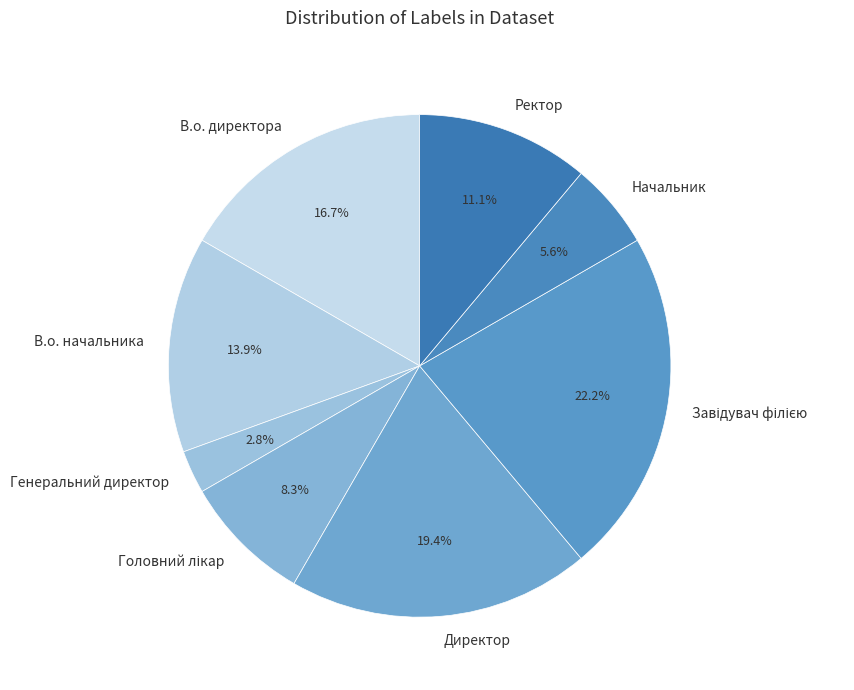

How many slices are in this pie chart?

8